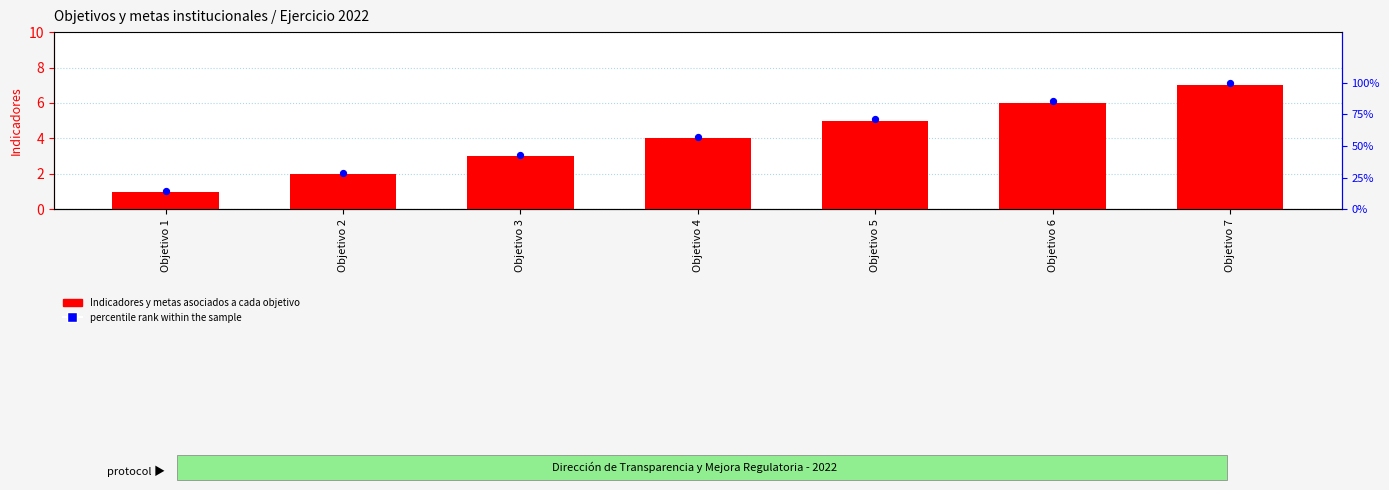

What is the total value across all series at Objetivo 6?

6.9